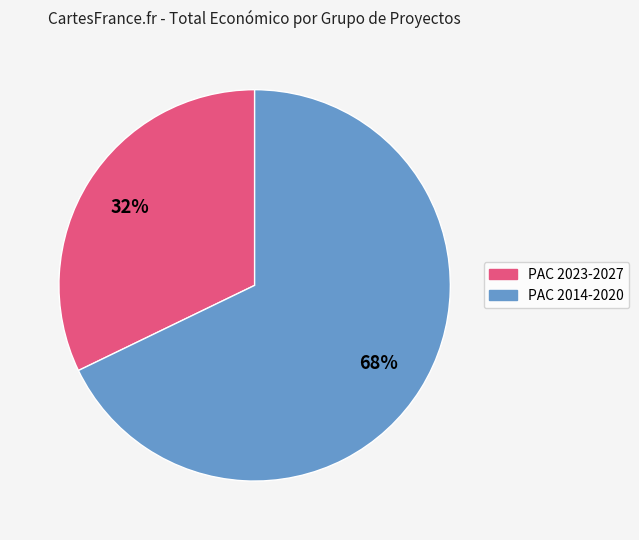

Is there any slice that represents more than half of the pie?

Yes